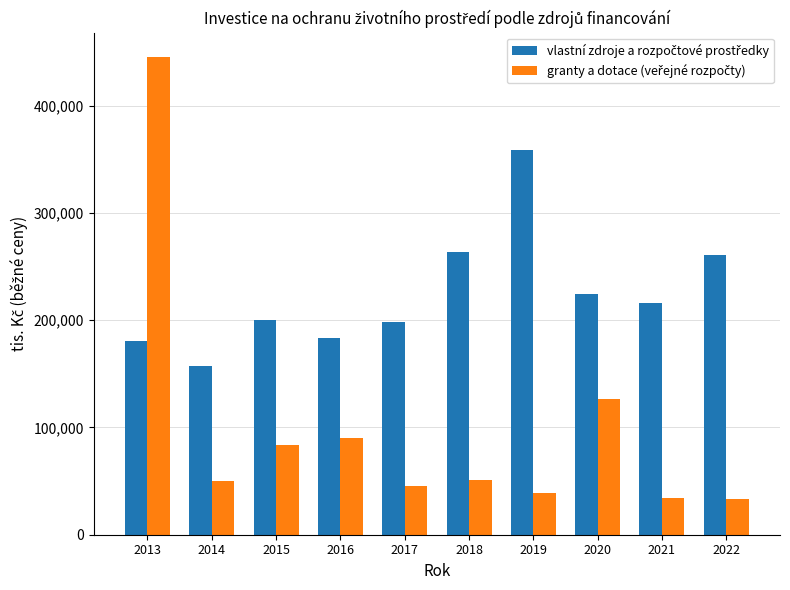

Count the number of categories in the chart.

10